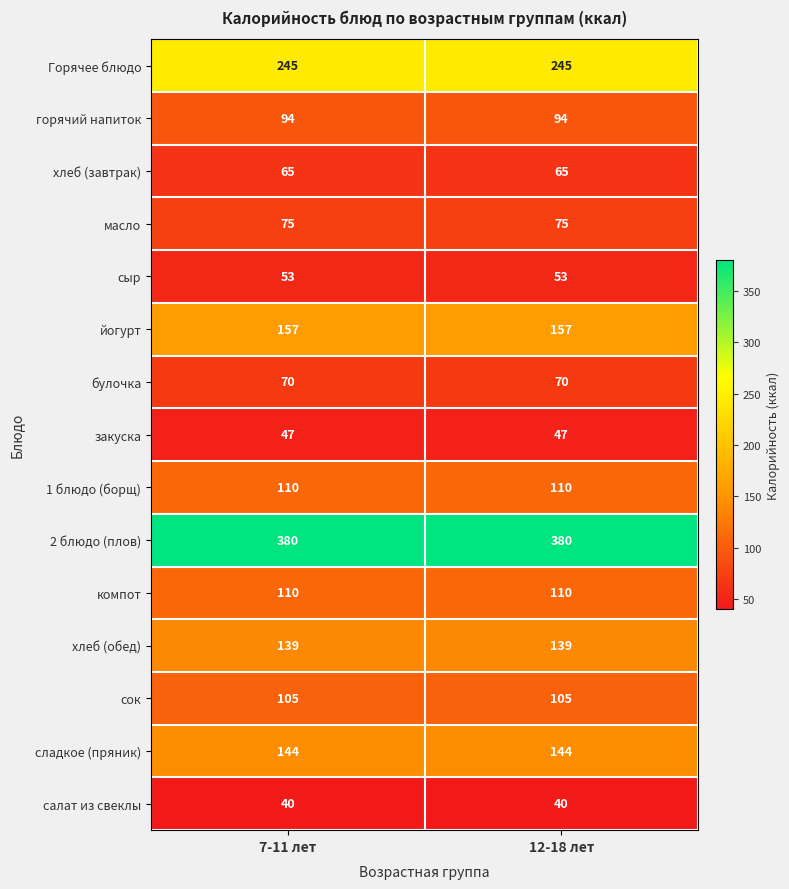

Reading right to left, transcribe all the data shown in this chart.

Горячее блюдо: 245	245
горячий напиток: 94	94
хлеб (завтрак): 65	65
масло: 75	75
сыр: 53	53
йогурт: 157	157
булочка: 70	70
закуска: 47	47
1 блюдо (борщ): 110	110
2 блюдо (плов): 380	380
компот: 110	110
хлеб (обед): 139	139
сок: 105	105
сладкое (пряник): 144	144
салат из свеклы: 40	40